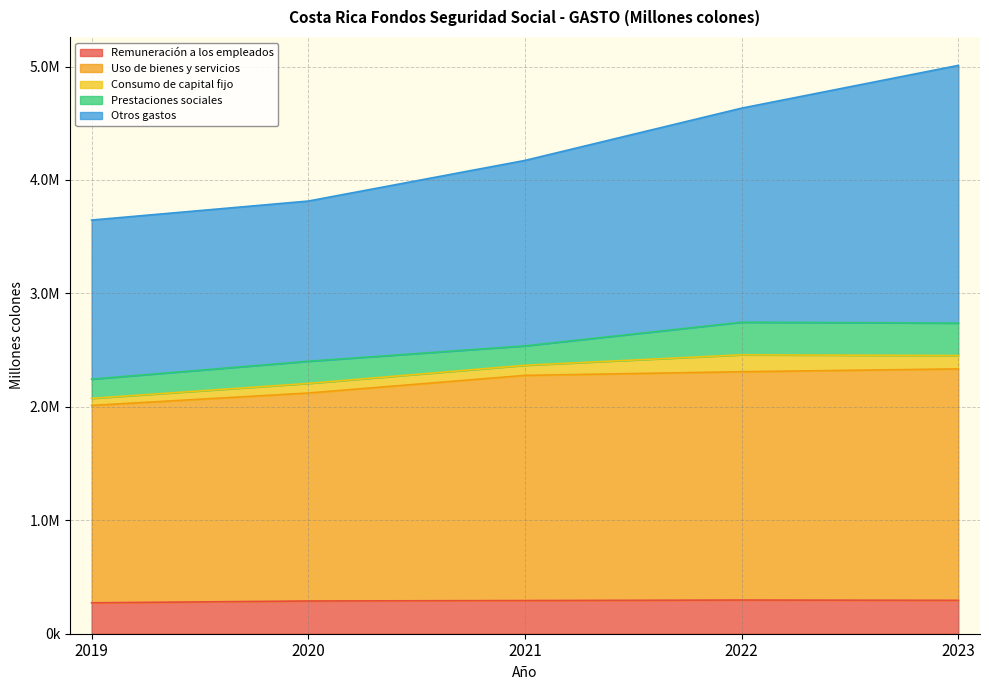

Which series has the widest spread of values?

Otros gastos